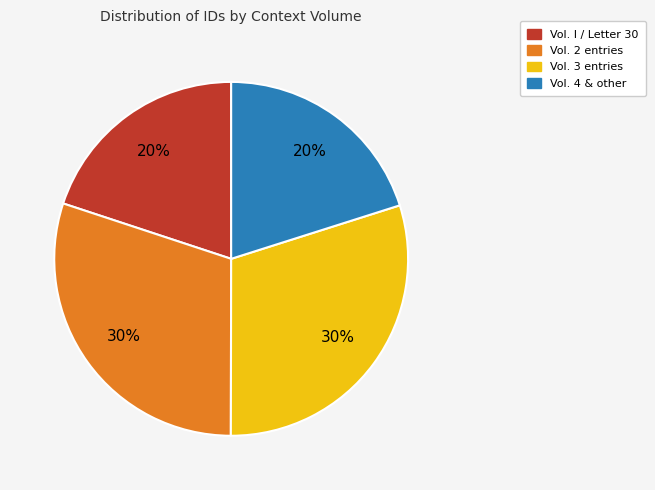

The Vol. 2 entries slice represents 38% of the pie. True or false?

False